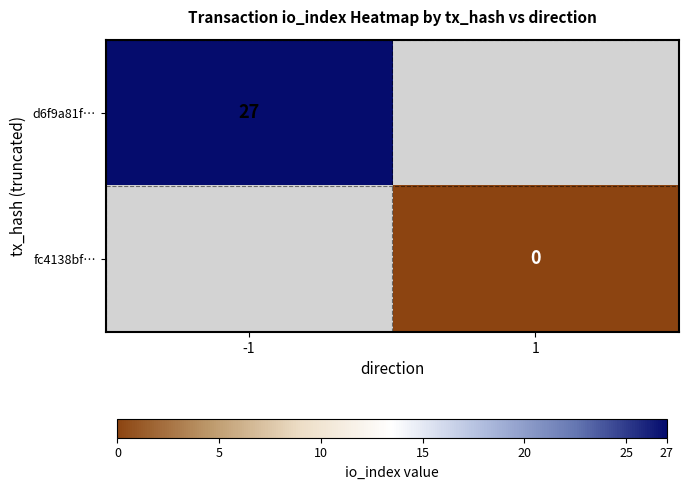

What is the maximum value shown in the chart?

27.0